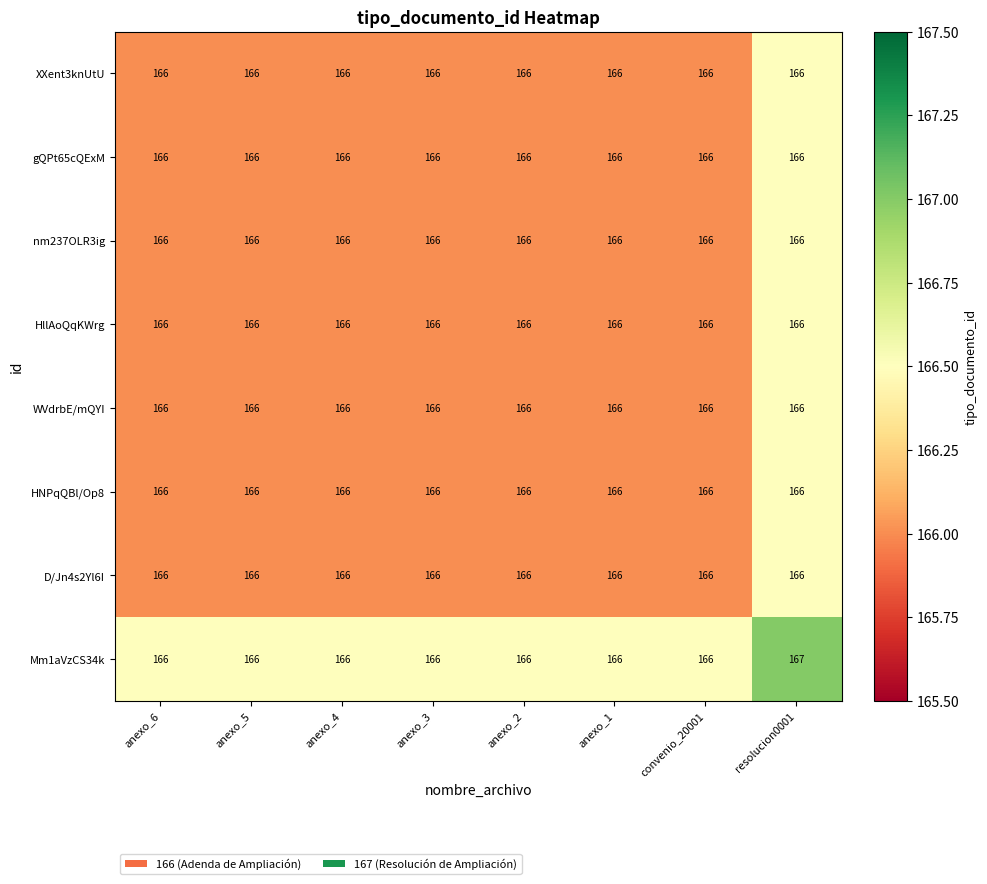

Count the Mm1aVzCS34k values in the range 166 to 167.

8